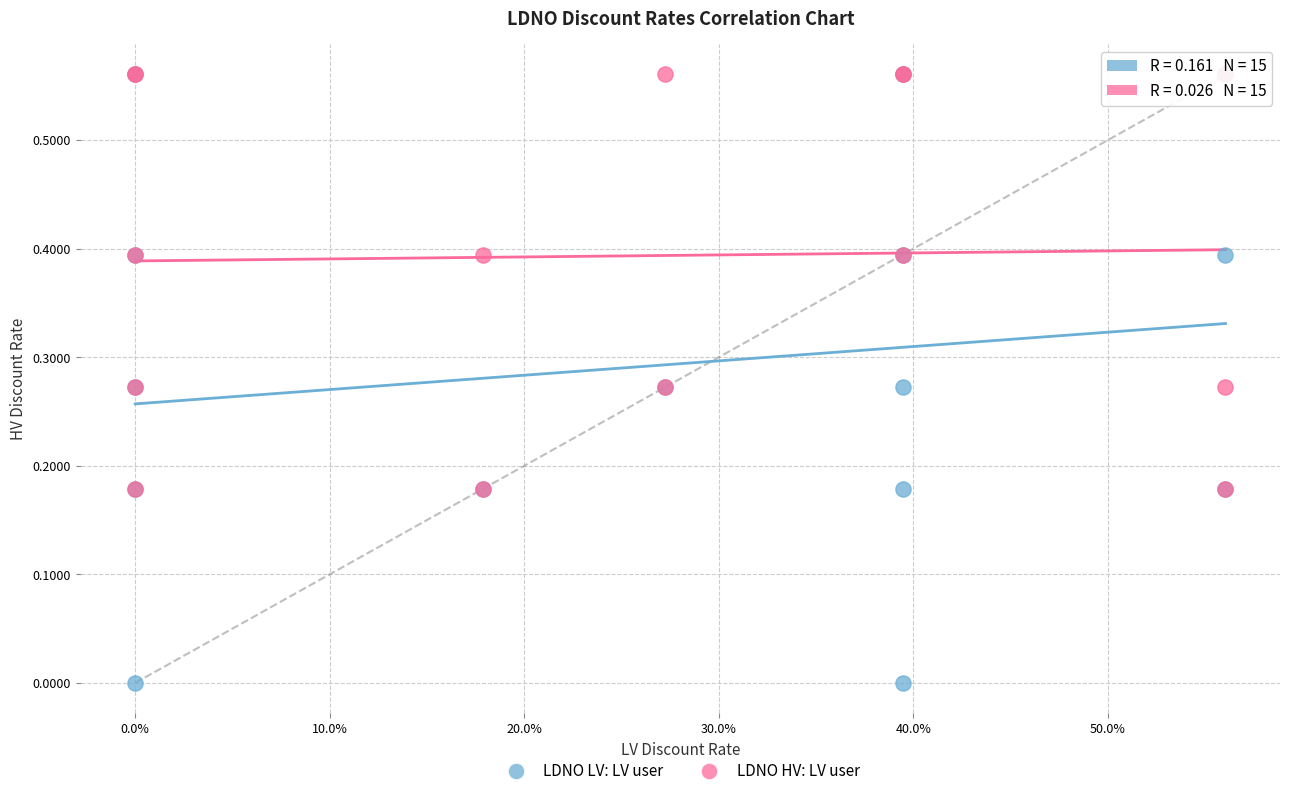

What are all the series names shown in the legend?

LDNO LV: LV user, LDNO HV: LV user